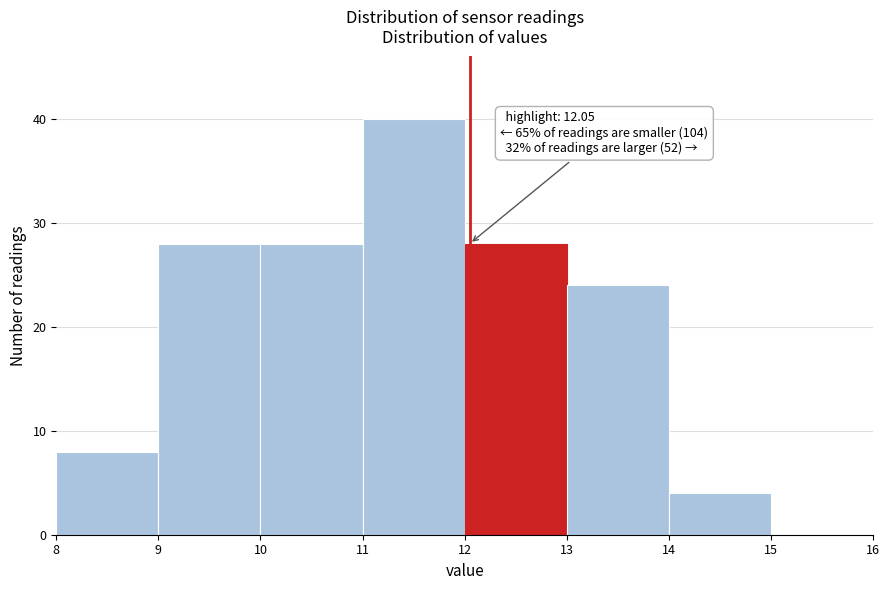

Over which range of the x-axis is the bar tallest?

11 to 12